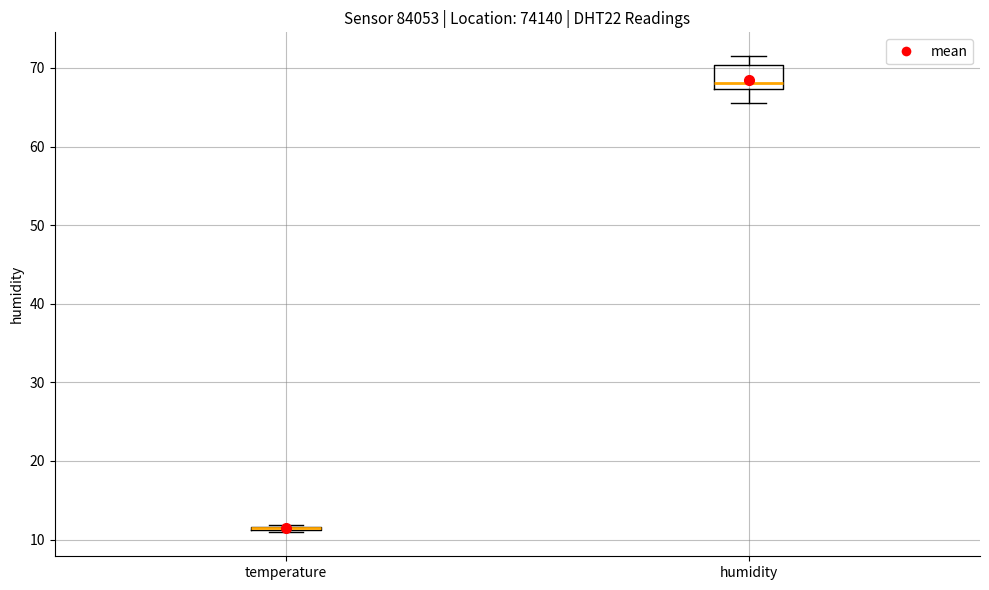

Reading left to right, read every box against the y-axis: the position of its median line, the range the box covers, and the ends of its whiskers. The values are not printed on the chart, so give them approximately, as read against the axis.

temperature: box collapsed to a line at 12, whiskers 11 to 12
humidity: median 68, box 67 to 70, whiskers 66 to 72